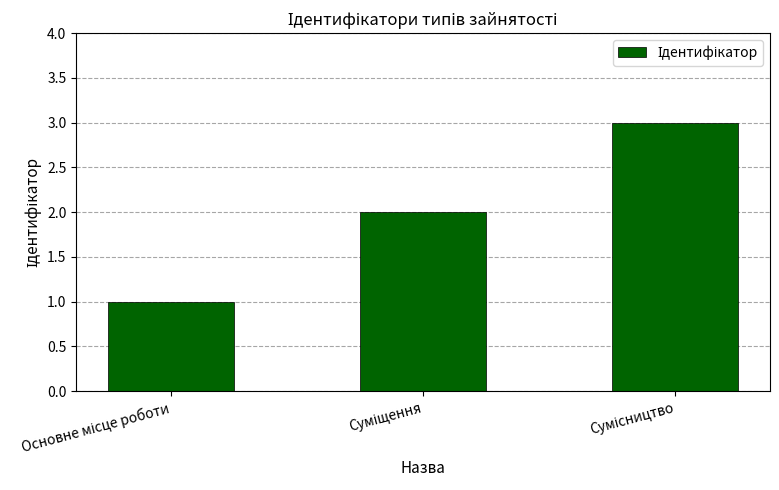

Count the number of data series in this chart.

1